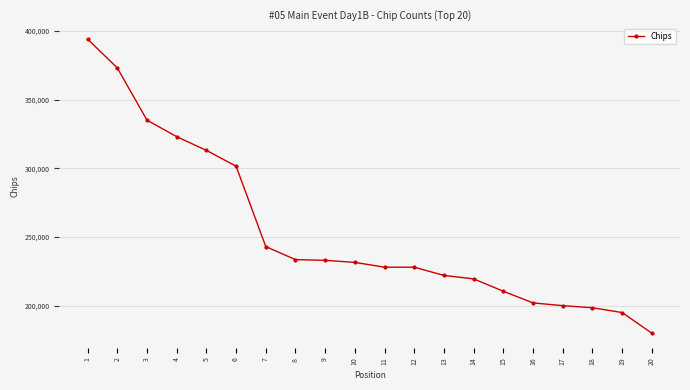

True or false: the data shows 228000 at 12.

True